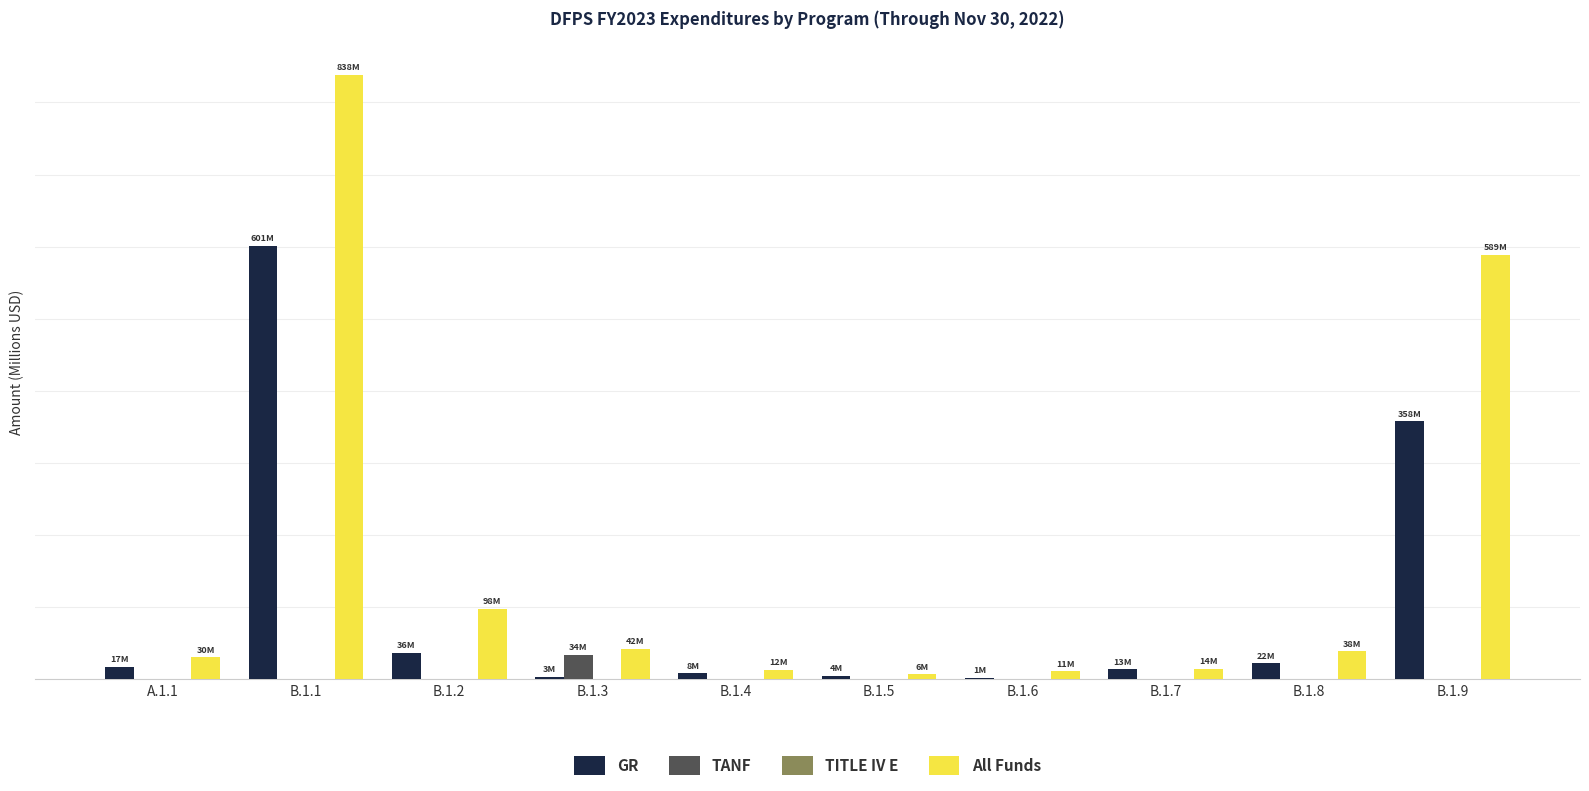

Are the bars grouped side by side (vs. stacked)?

Yes